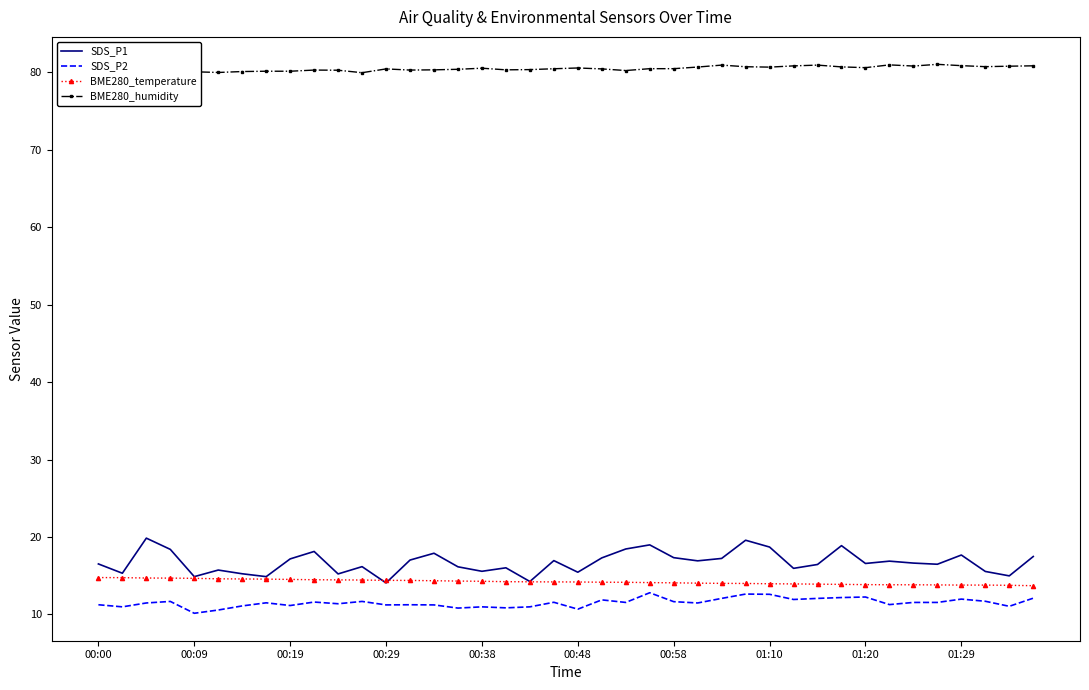

The SDS_P1 series shows 23.0 at 00:29. True or false?

False